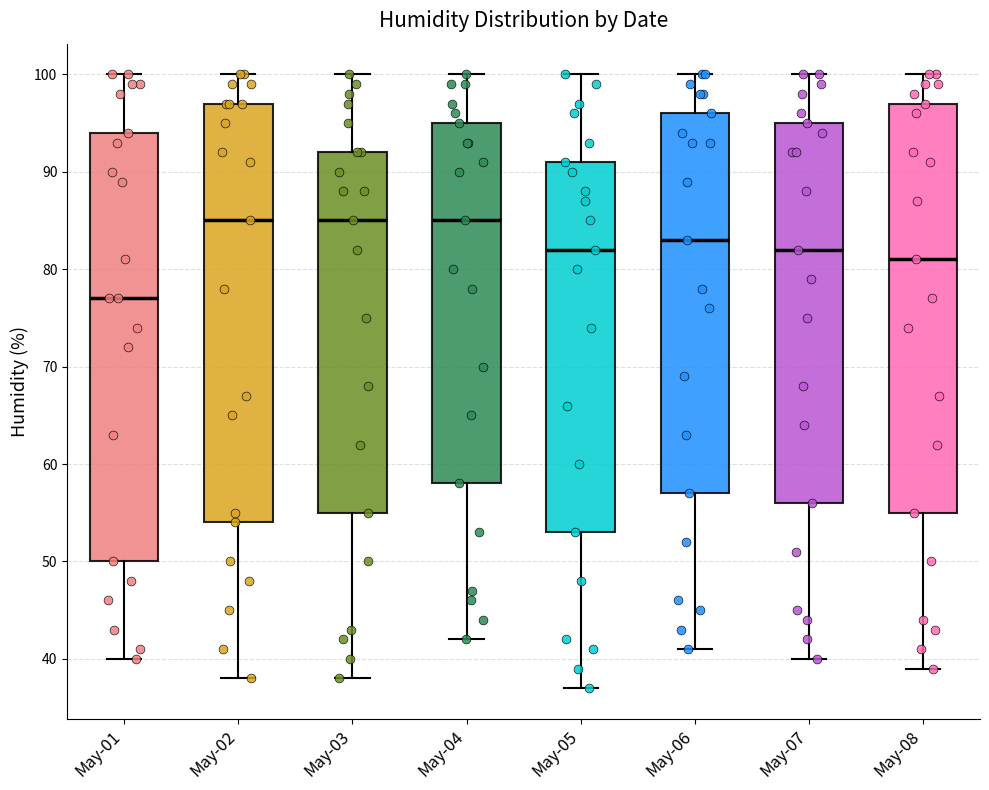

Which box is the tallest, from its lower edge to its upper edge?

May-01